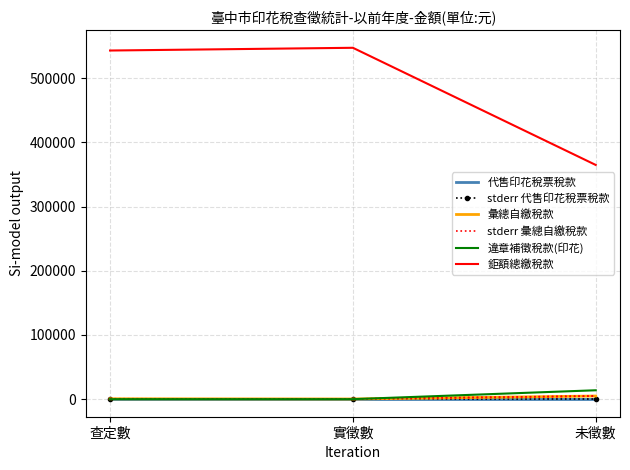

Reading right to left, extract all data points from this chart.

代售印花稅票稅款: 未徵數=0.0	實徵數=0.0	查定數=0.0
stderr 代售印花稅票稅款: 未徵數=0.0	實徵數=0.0	查定數=0.0
彙總自繳稅款: 未徵數=4884.0	實徵數=285.0	查定數=570.0
stderr 彙總自繳稅款: 未徵數=4981.7	實徵數=290.7	查定數=581.4
違章補徵稅款(印花): 未徵數=13836.0	實徵數=0.0	查定數=0.0
鉅額總繳稅款: 未徵數=364784.0	實徵數=547251.0	查定數=543001.0